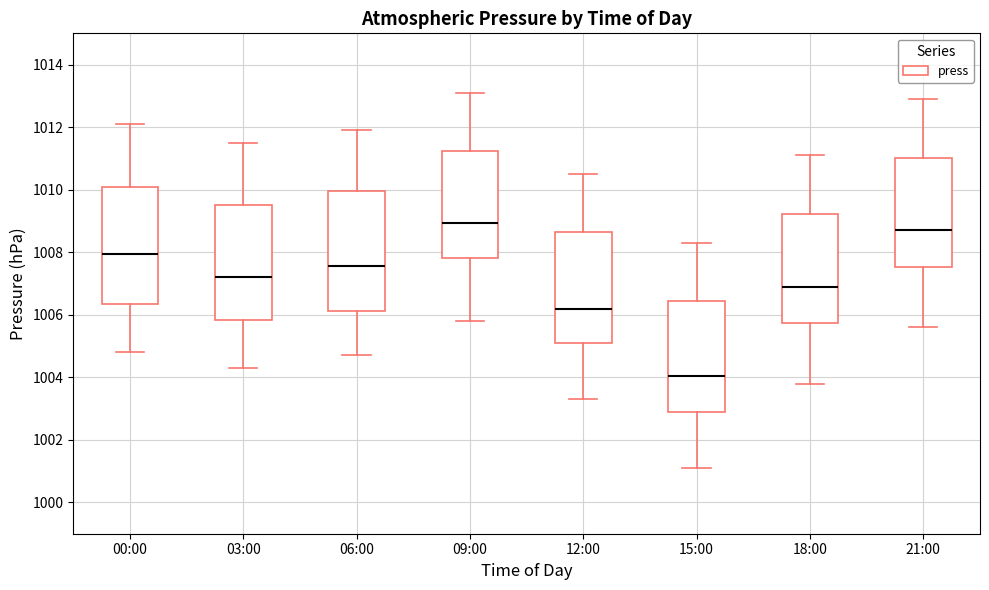

Reading left to right, read every box against the y-axis: the position of its median line, the range the box covers, and the ends of its whiskers. The values are not printed on the chart, so give them approximately, as read against the axis.

00:00: median 1008.0, box 1006.4 to 1010.0, whiskers 1004.8 to 1012.2
03:00: median 1007.2, box 1005.8 to 1009.6, whiskers 1004.4 to 1011.6
06:00: median 1007.6, box 1006.2 to 1010.0, whiskers 1004.8 to 1012.0
09:00: median 1009.0, box 1007.8 to 1011.2, whiskers 1005.8 to 1013.2
12:00: median 1006.2, box 1005.2 to 1008.6, whiskers 1003.4 to 1010.6
15:00: median 1004.0, box 1003.0 to 1006.4, whiskers 1001.2 to 1008.4
18:00: median 1007.0, box 1005.8 to 1009.2, whiskers 1003.8 to 1011.2
21:00: median 1008.8, box 1007.6 to 1011.0, whiskers 1005.6 to 1013.0